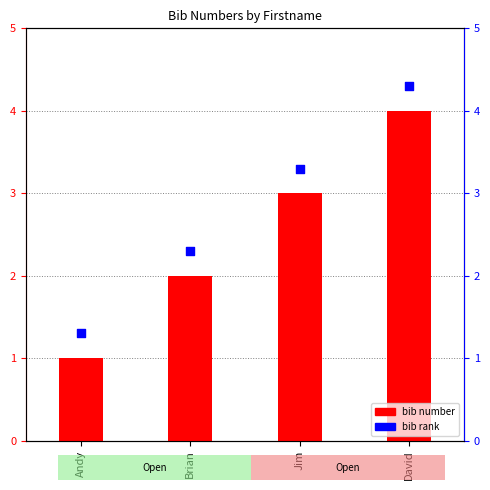

Is the value of bib rank at Andy greater than the value of bib at David?

No